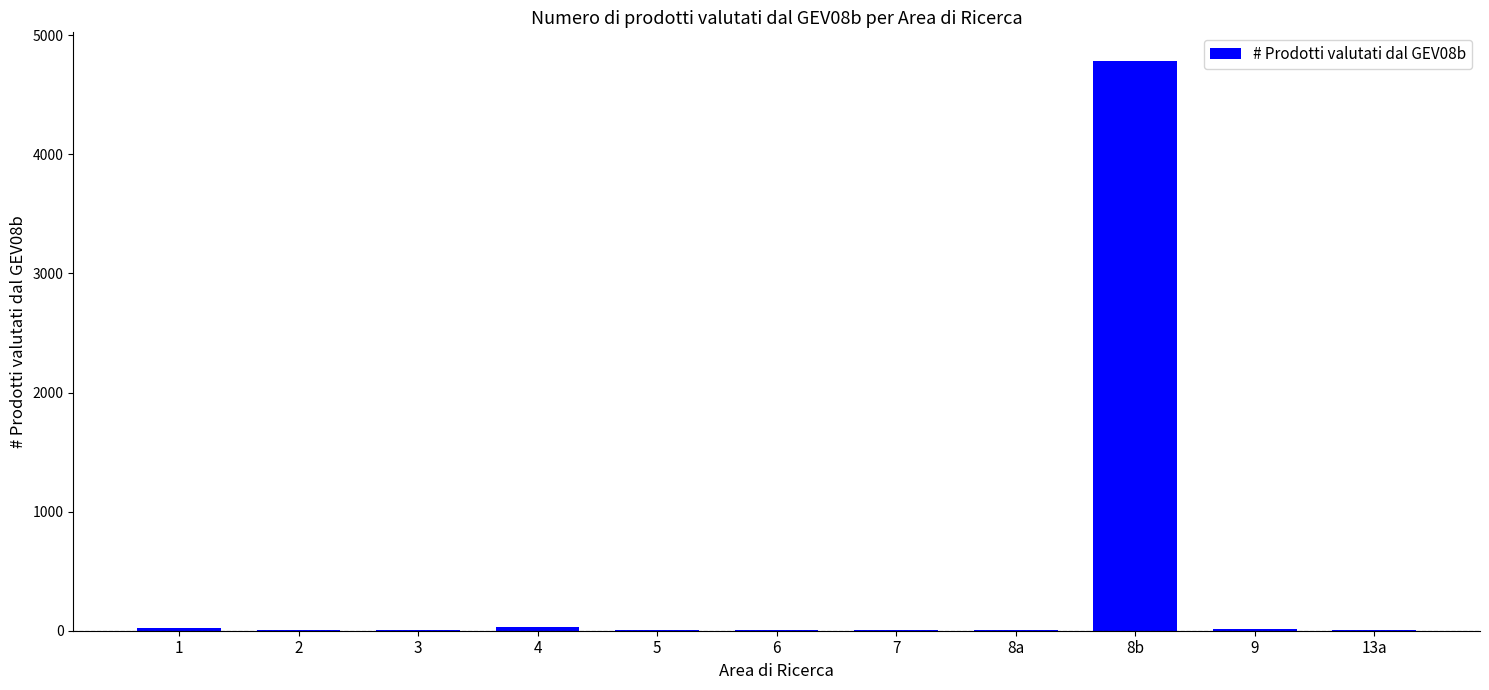

What is the sum of all values?

4890